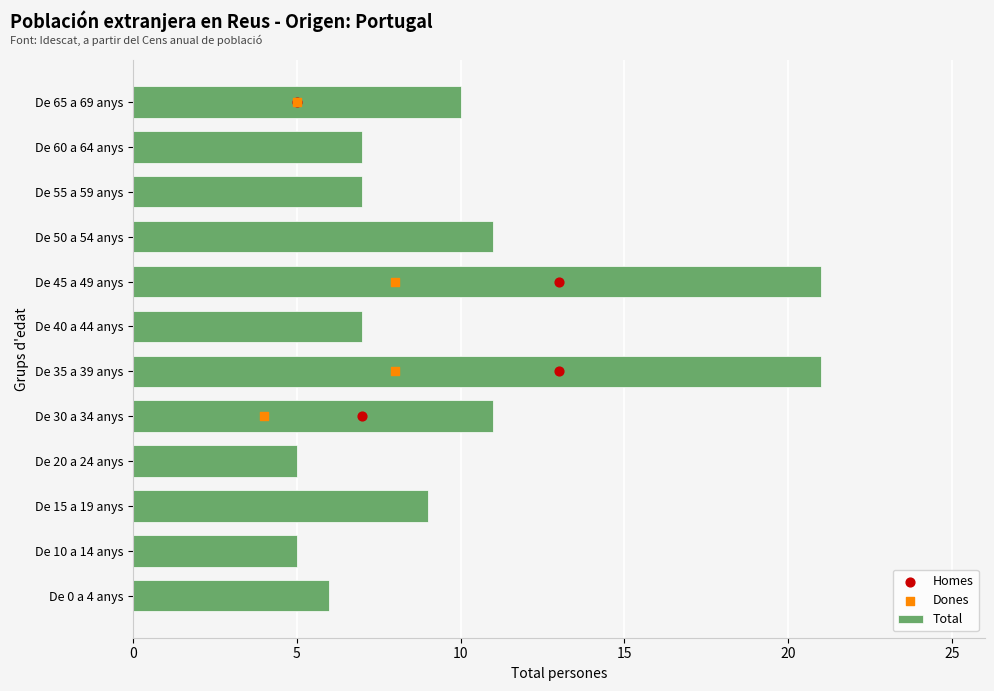

Between De 45 a 49 anys and De 10 a 14 anys, which is larger?

De 45 a 49 anys